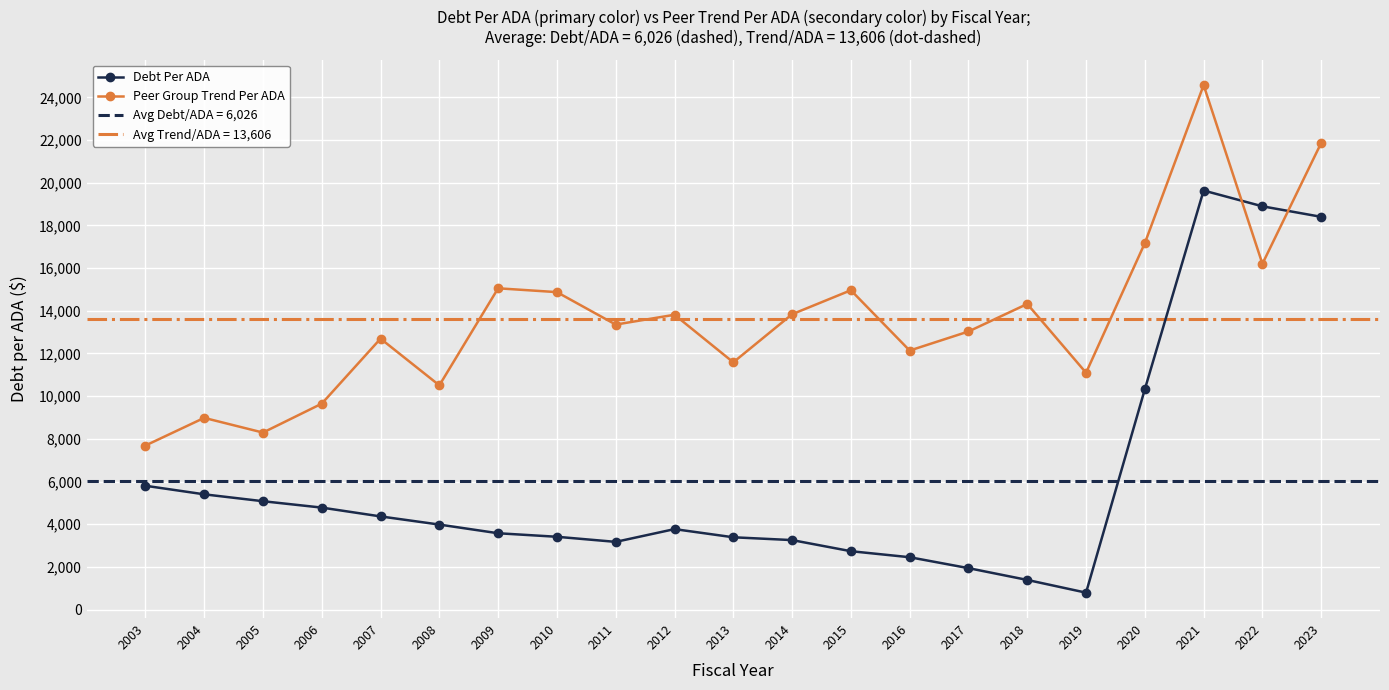

True or false: Peer Group Trend Per ADA and Debt Per ADA intersect in this chart.

True